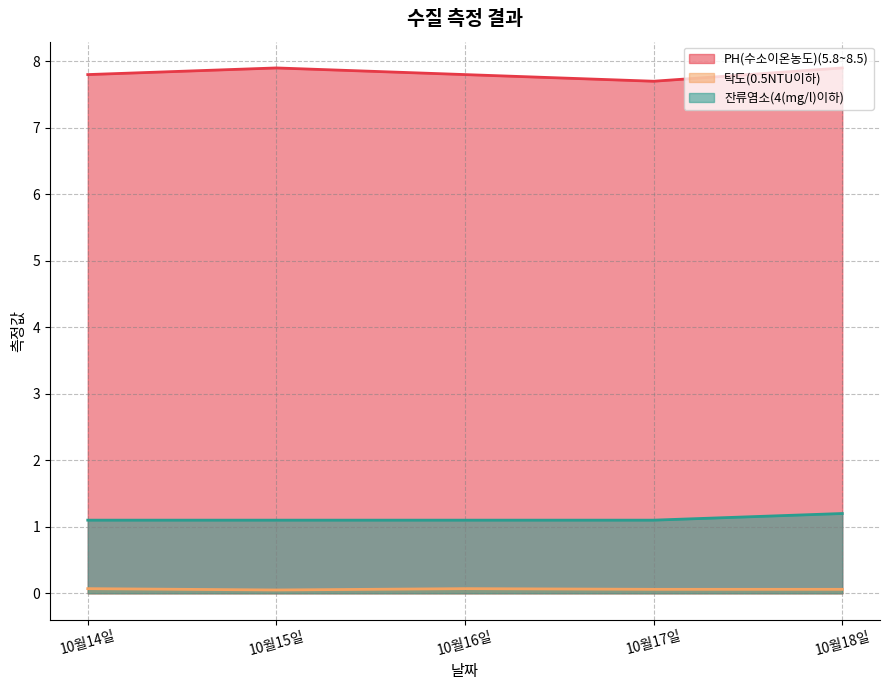

Count the 탁도(0.5NTU이하) values in the range 0 to 1.

5